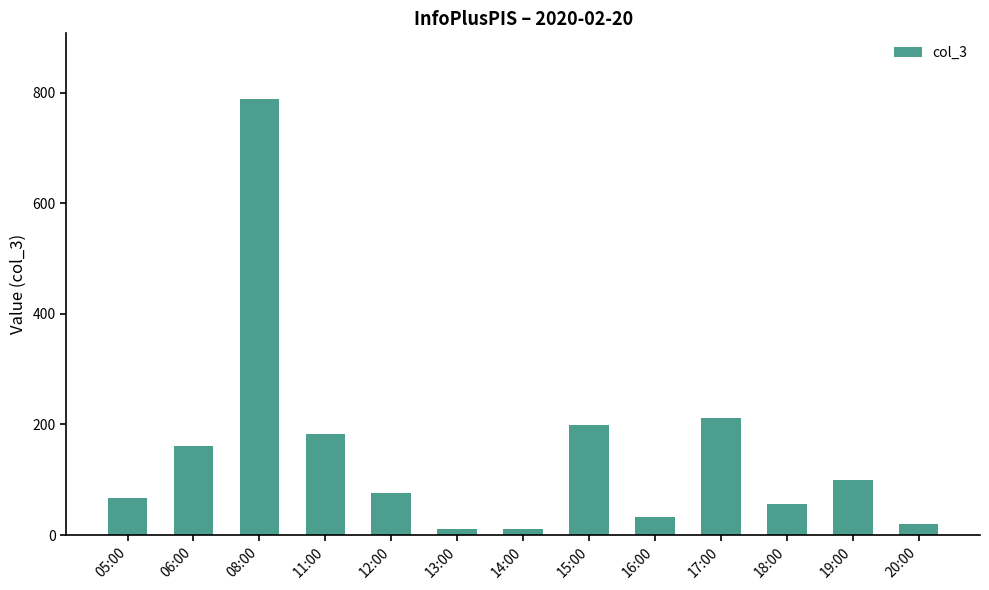

What is the value of the 7th bar from the left?

11